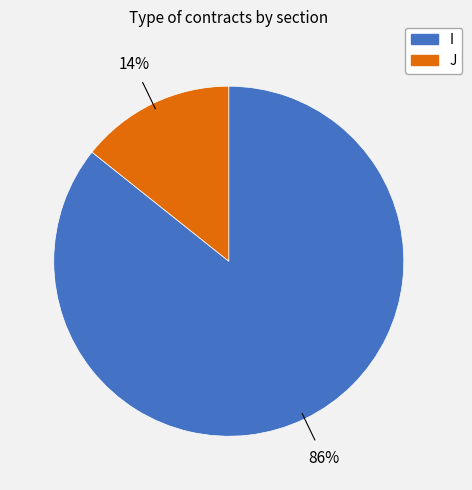

To the nearest percent, what is the combined percentage of J and I?

100%